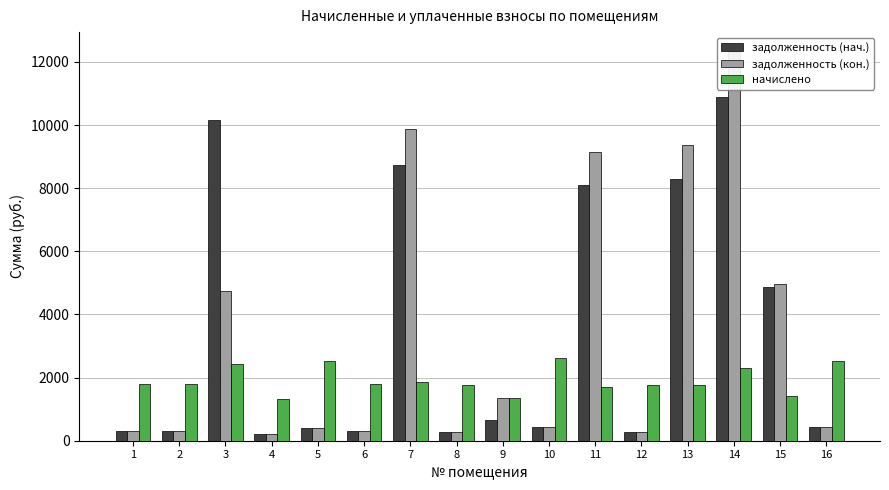

Reading left to right, list all the values displayed in this chart.

задолженность (нач.): 299.5	298.8	10173.1	219.6	418.3	297.4	8734.4	291.6	672.0	434.2	8100.3	291.6	8284.4	10902.7	4868.7	419.0
задолженность (кон.): 299.5	298.8	4755.3	219.6	418.3	297.4	9875.8	291.6	1357.6	434.2	9158.9	291.6	9367.0	12327.5	4962.1	419.0
начислено: 1797.1	1792.8	2427.8	1317.6	2509.9	1784.2	1844.6	1749.6	1343.5	2605.0	1710.7	1749.6	1749.6	2302.6	1408.3	2514.2